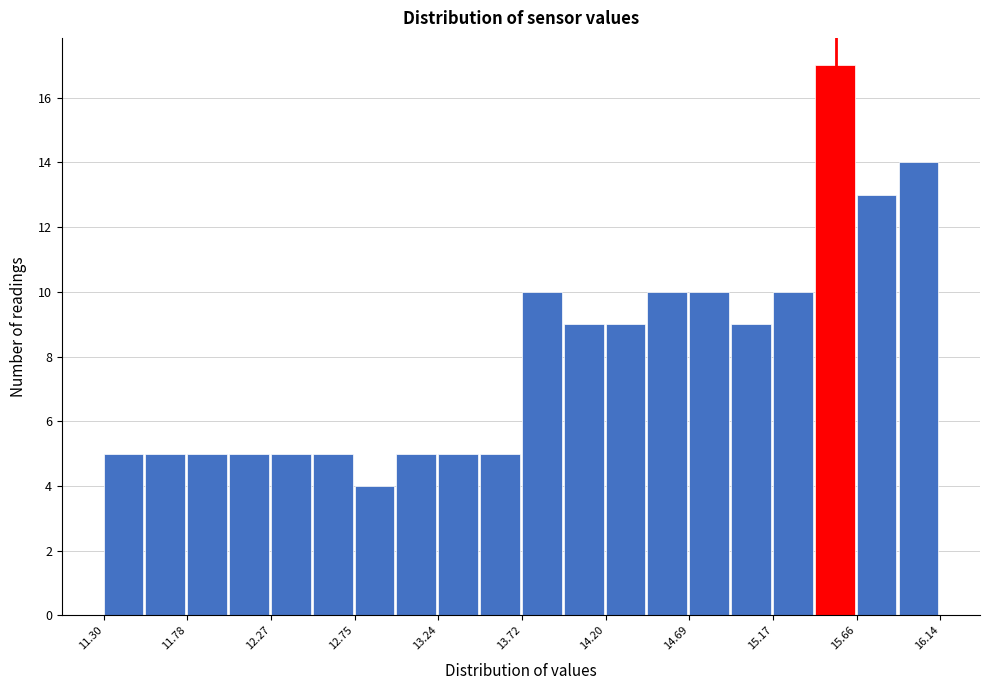

What is the height of the bar covering 15.40 to 15.65 on the x-axis? Neither the bar edges nor the heights are printed on the chart, so give them approximately, as read against the axes.

17